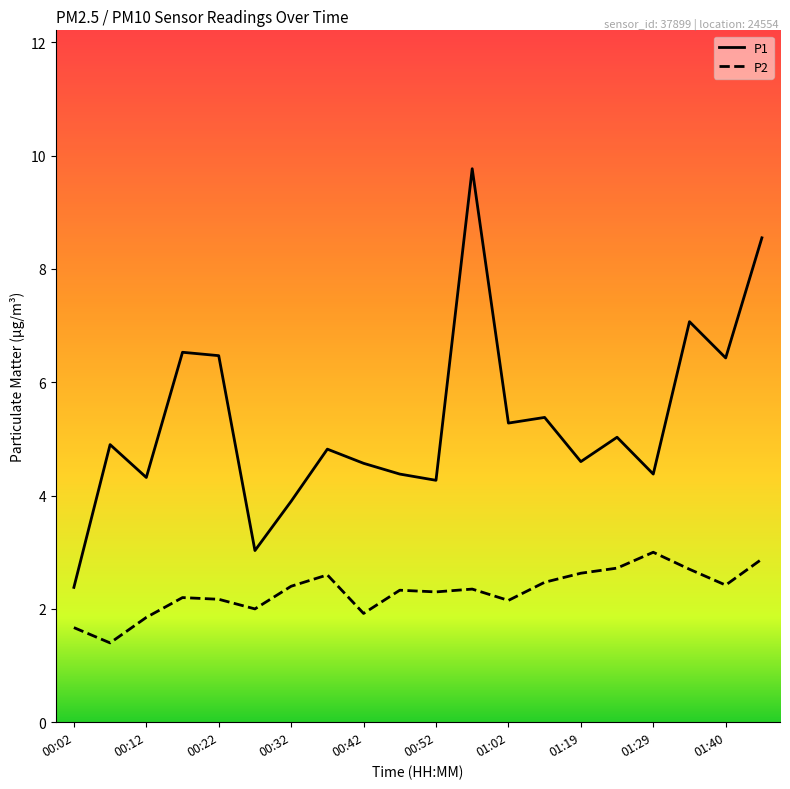

How many categories are shown in the chart?

20